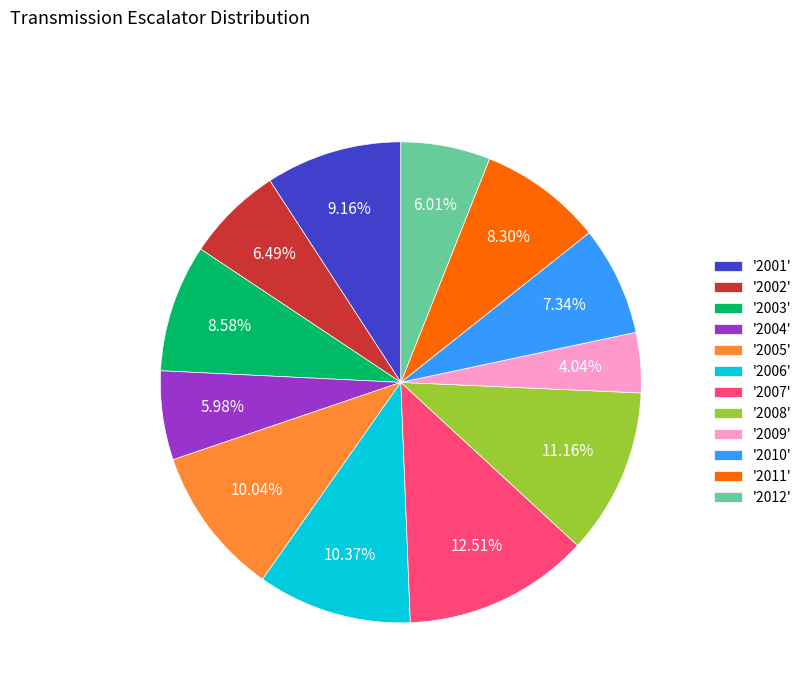

Which category has the smallest portion of the pie?

'2009'